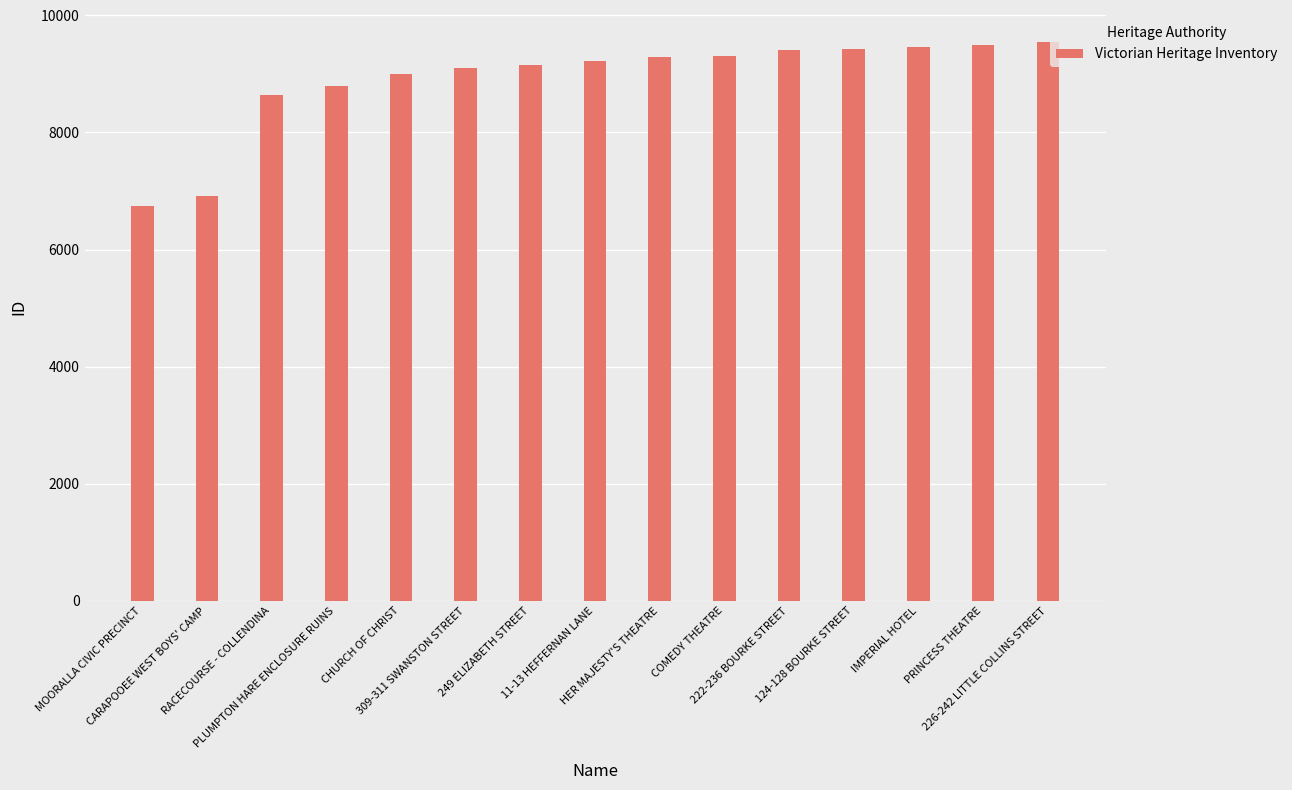

Where is the data nearest to the value 8143?

RACECOURSE - COLLENDINA